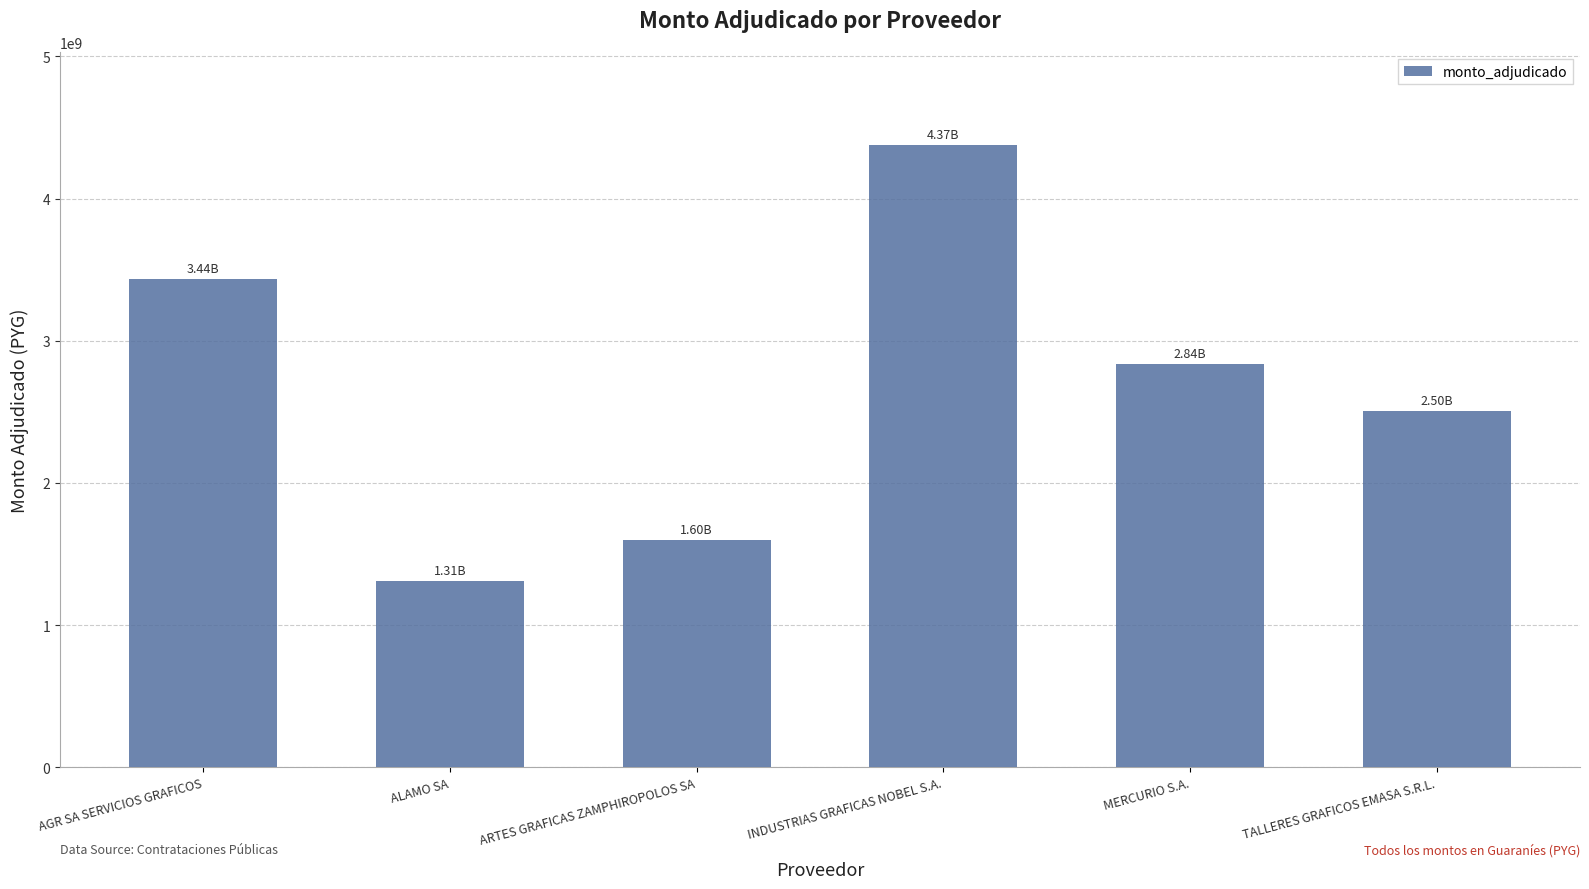

What is the average value?

2677333333